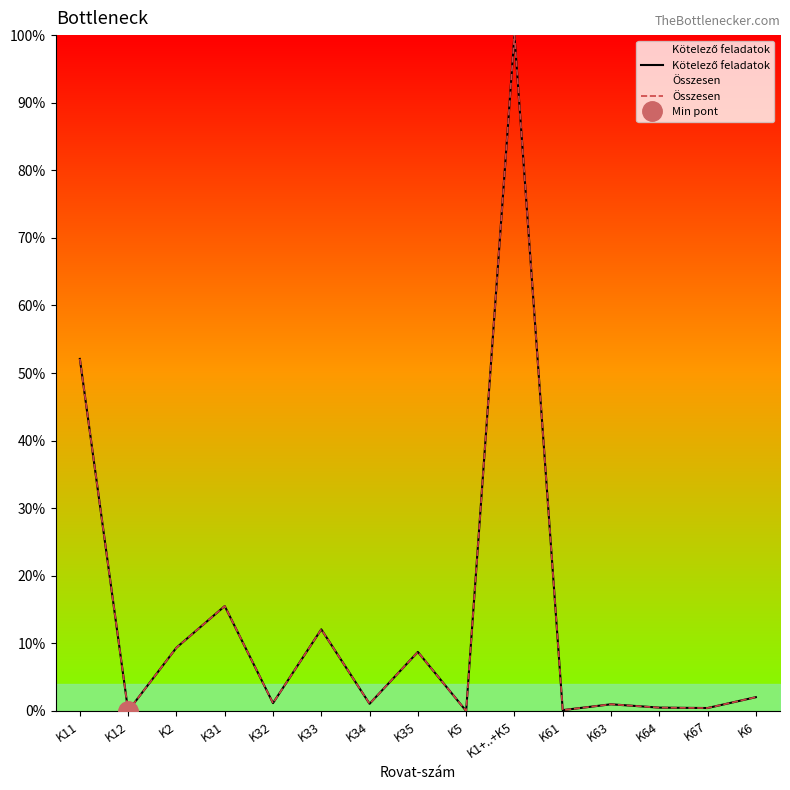

At which label does Kötelező feladatok first exceed 1?

K11